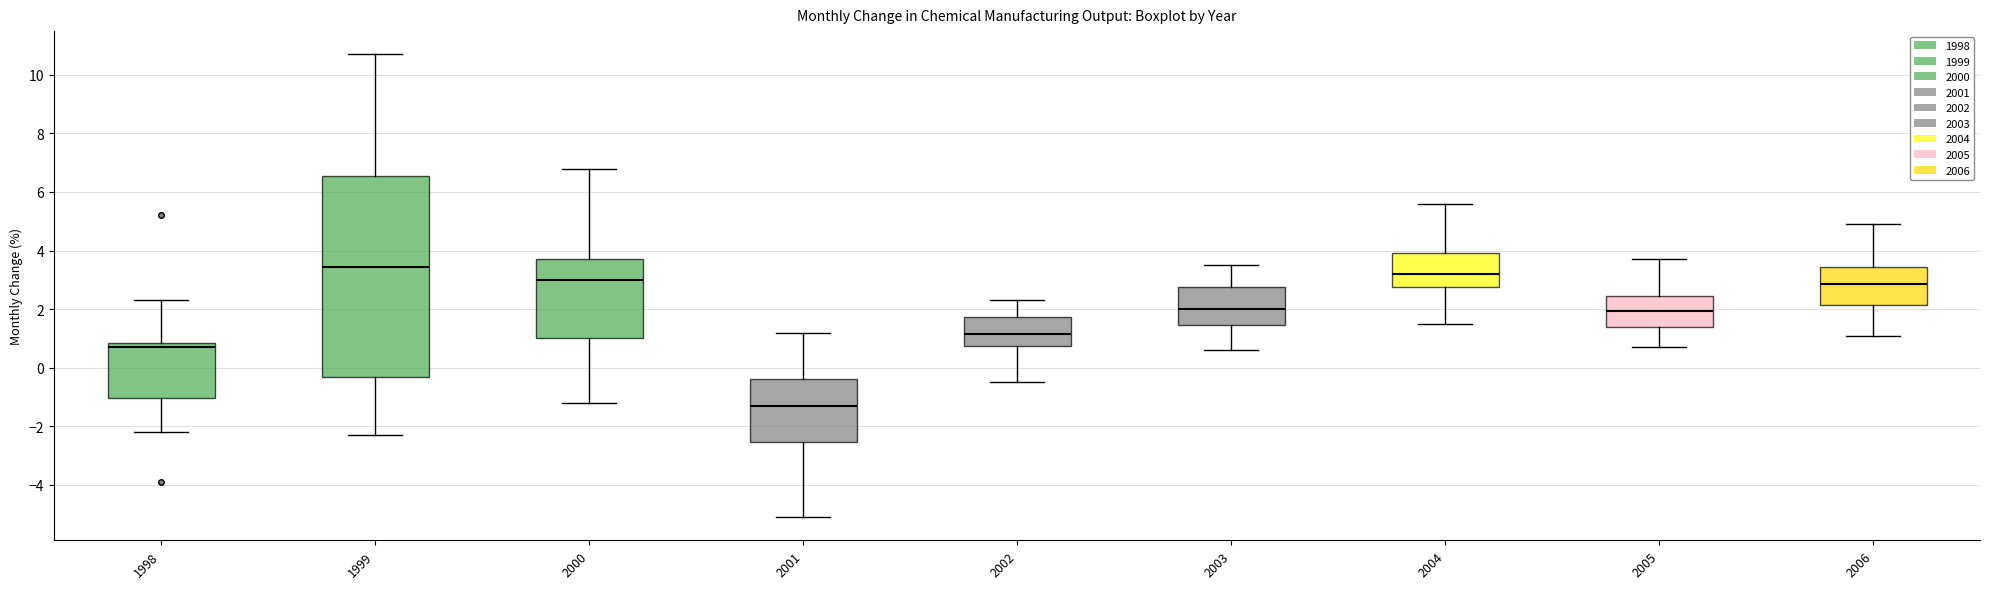

Comparing the boxes themselves (not the whiskers), which one is the tallest?

1999